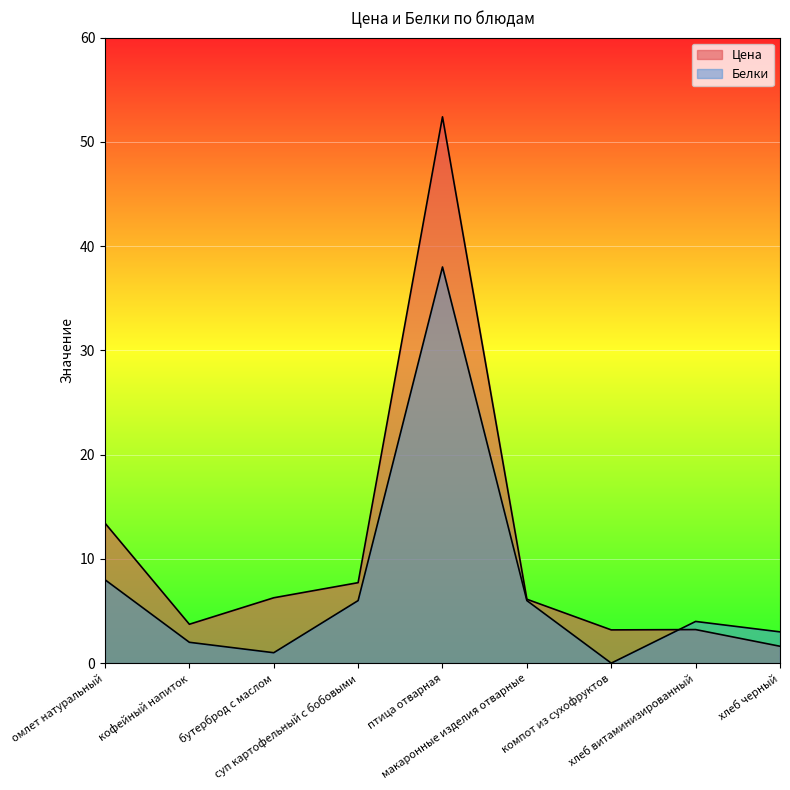

Count the number of categories in the chart.

9